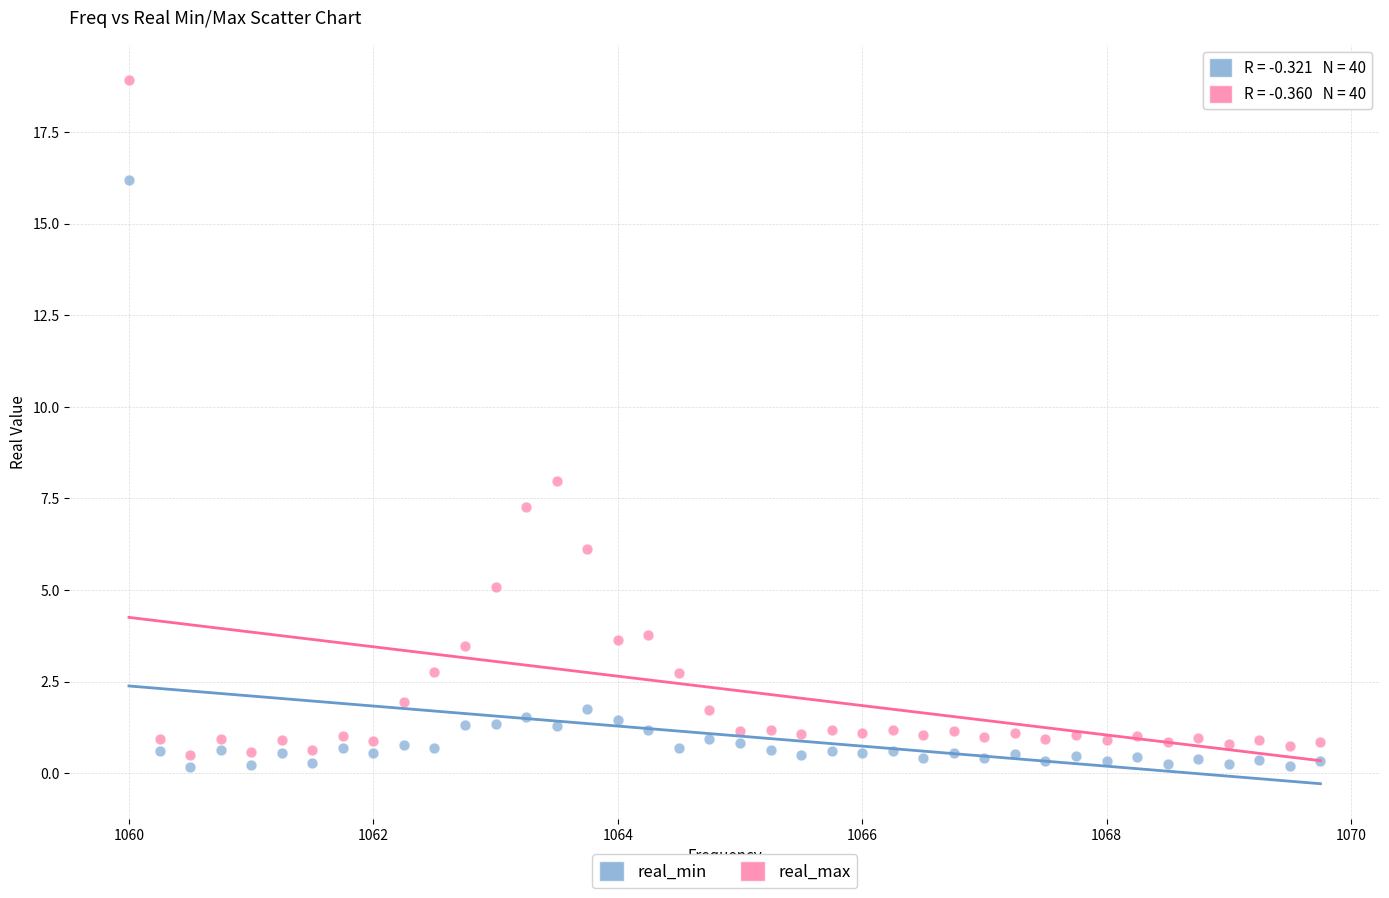

What are all the series names shown in the legend?

real_min, real_max